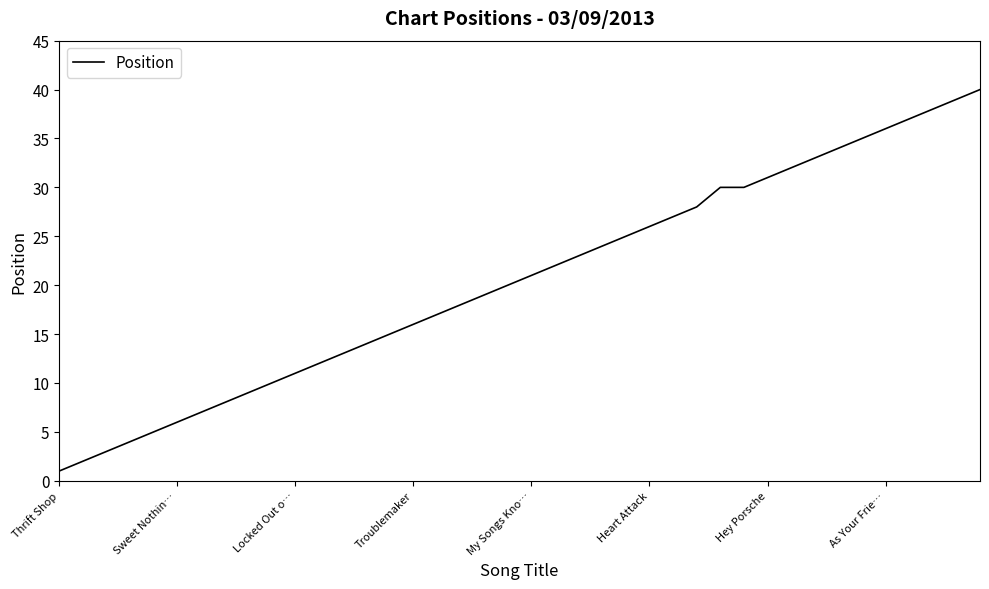

Does the chart have visible grid lines?

No